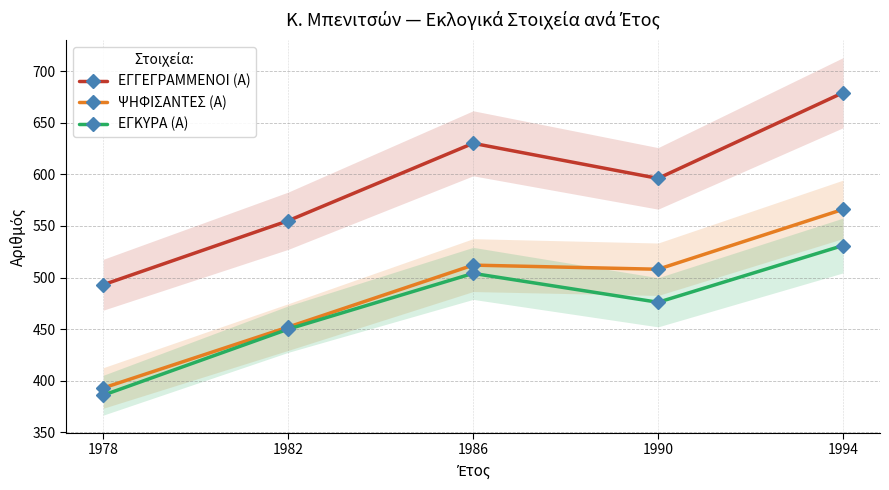

Which series has the largest total across all categories?

ΕΓΓΕΓΡΑΜΜΕΝΟΙ (Α)